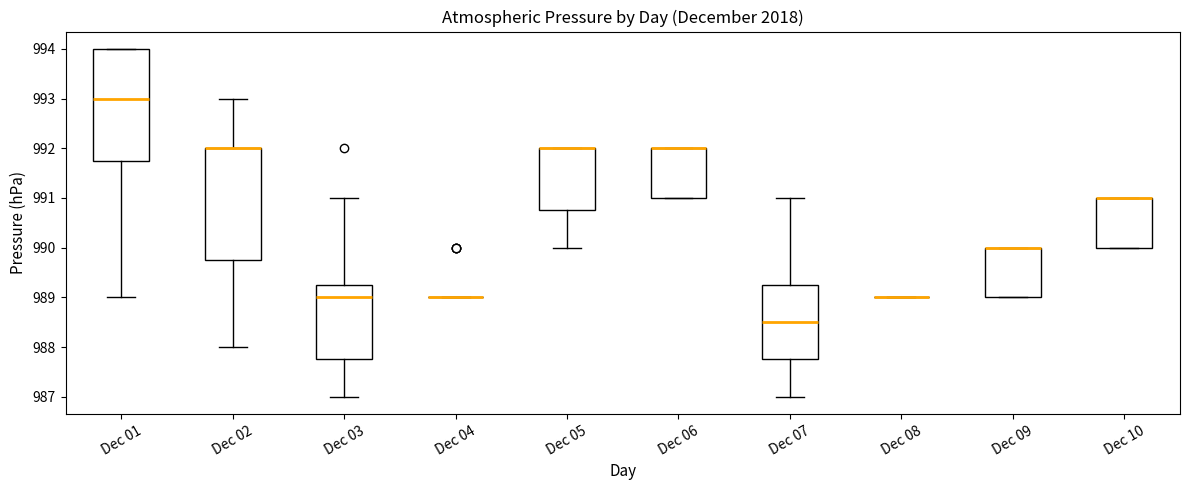

Reading left to right, transcribe this box plot: for each box, give where its median line is, the range the box spans, and where its two whiskers end, as read against the y-axis. The values are not printed on the chart, so give them approximately, as read against the axis.

Dec 01: median 993.0, box 991.8 to 994.0, whiskers 989.0 to 994.0
Dec 02: median 992.0 (drawn on the box's upper edge), box 989.8 to 992.0, whiskers 988.0 to 993.0
Dec 03: median 989.0, box 987.8 to 989.3, whiskers 987.0 to 991.0
Dec 04: box collapsed to a line at 989.0, whiskers 989.0 to 989.0
Dec 05: median 992.0 (drawn on the box's upper edge), box 990.8 to 992.0, whiskers 990.0 to 992.0
Dec 06: median 992.0 (drawn on the box's upper edge), box 991.0 to 992.0, whiskers 991.0 to 992.0
Dec 07: median 988.5, box 987.8 to 989.3, whiskers 987.0 to 991.0
Dec 08: box collapsed to a line at 989.0, whiskers 989.0 to 989.0
Dec 09: median 990.0 (drawn on the box's upper edge), box 989.0 to 990.0, whiskers 989.0 to 990.0
Dec 10: median 991.0 (drawn on the box's upper edge), box 990.0 to 991.0, whiskers 990.0 to 991.0